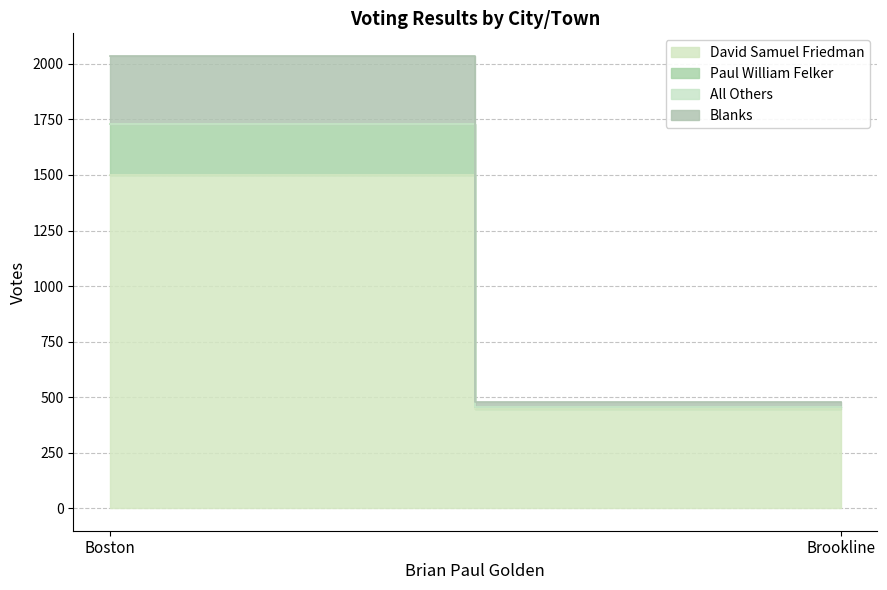

What position from the right is Brookline?

1